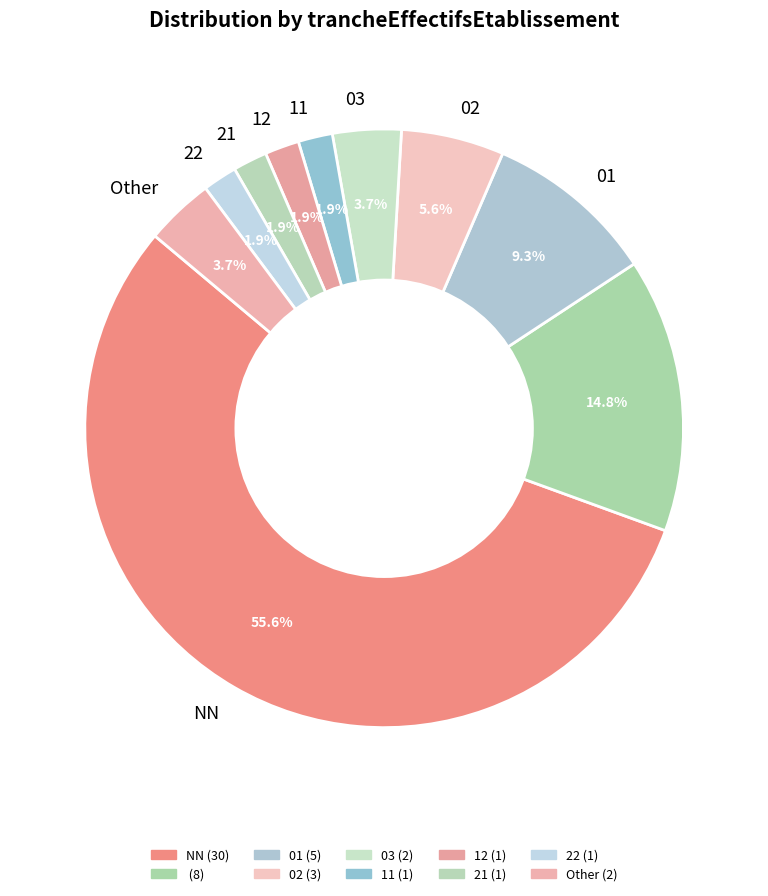

How many slices are in this pie chart?

10